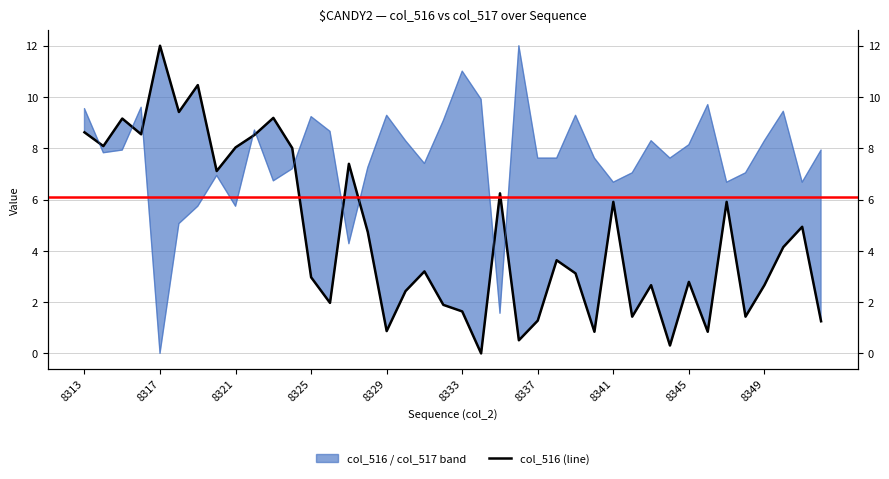

How many categories are shown in the chart?

40